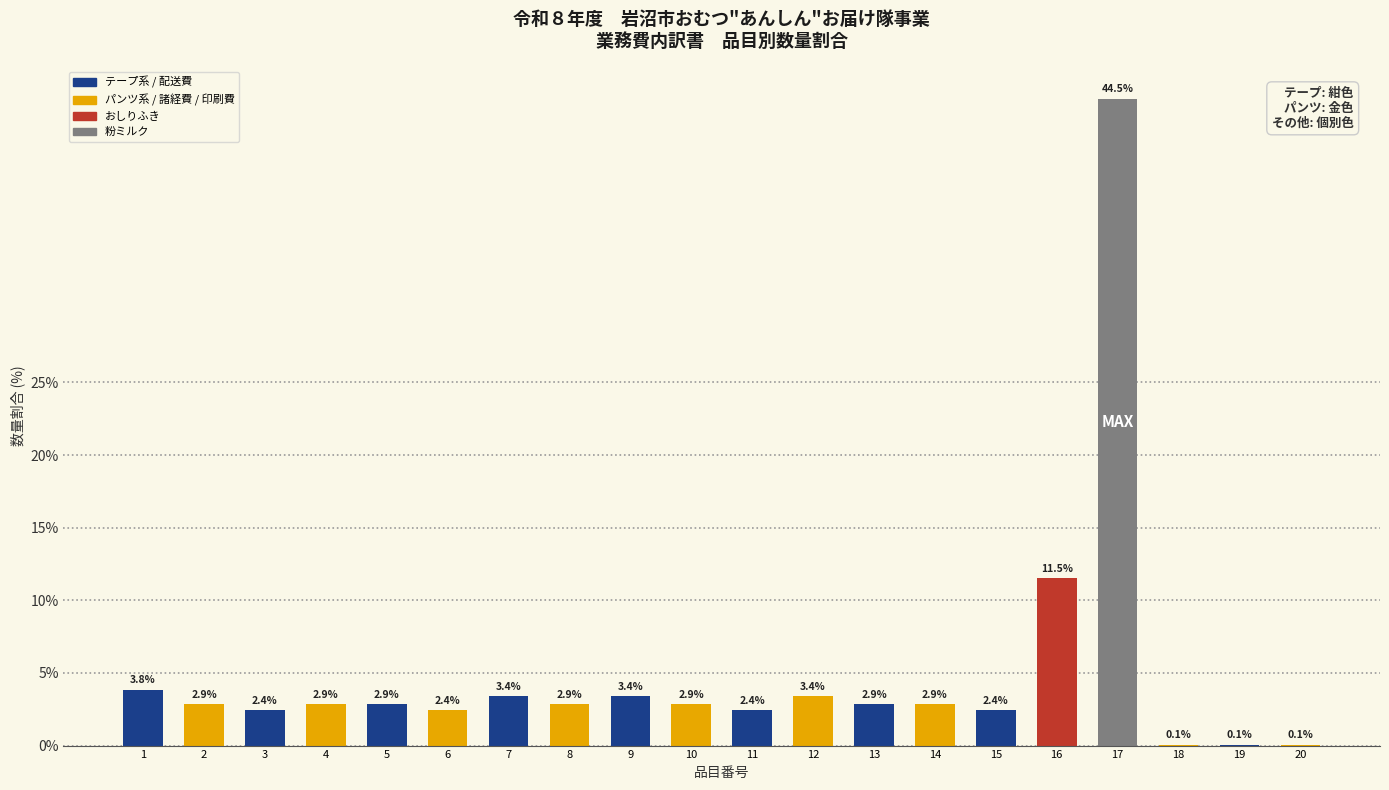

Are the bars grouped side by side (vs. stacked)?

No